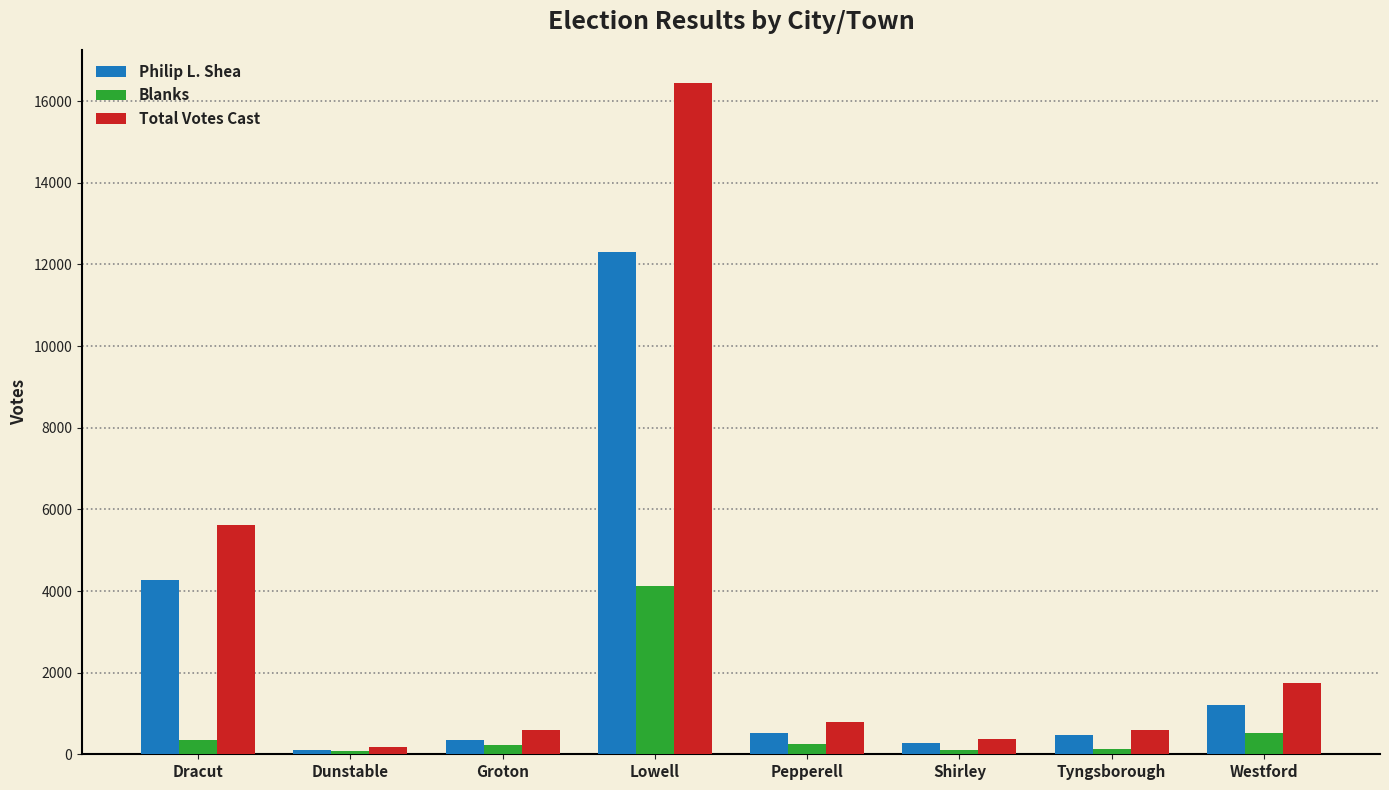

At how many categories does at least one series exceed 2232?

2